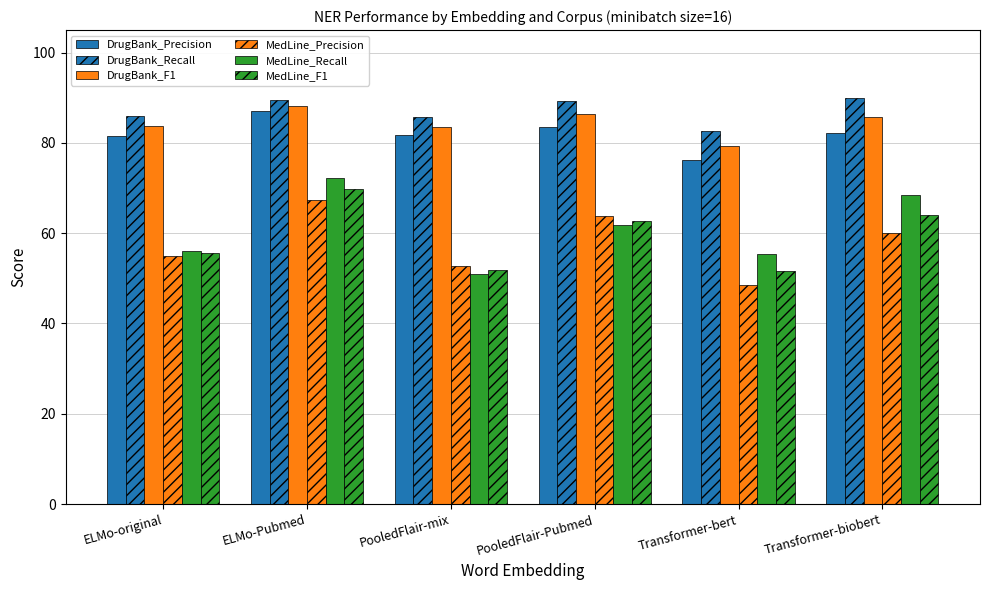

How many data points in MedLine_F1 are above 62?

3